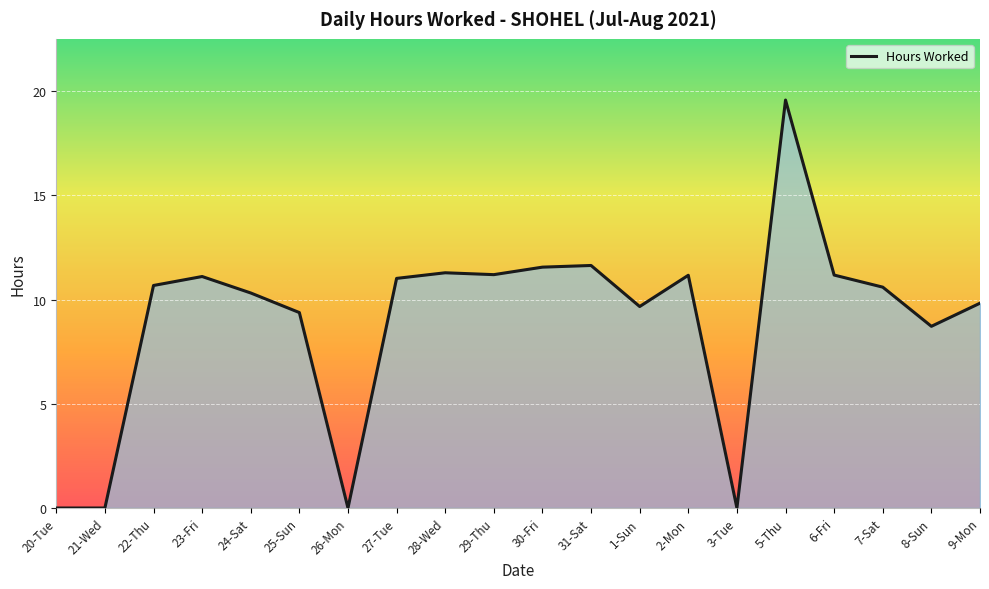

What position from the left is 6-Fri?

17